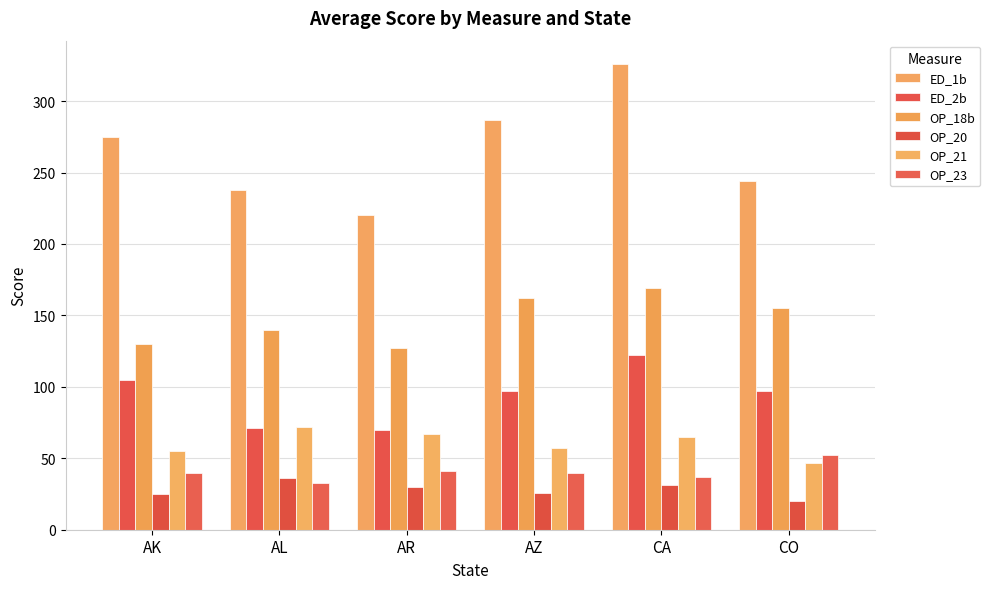

The value of OP_18b at AK is 130. True or false?

True